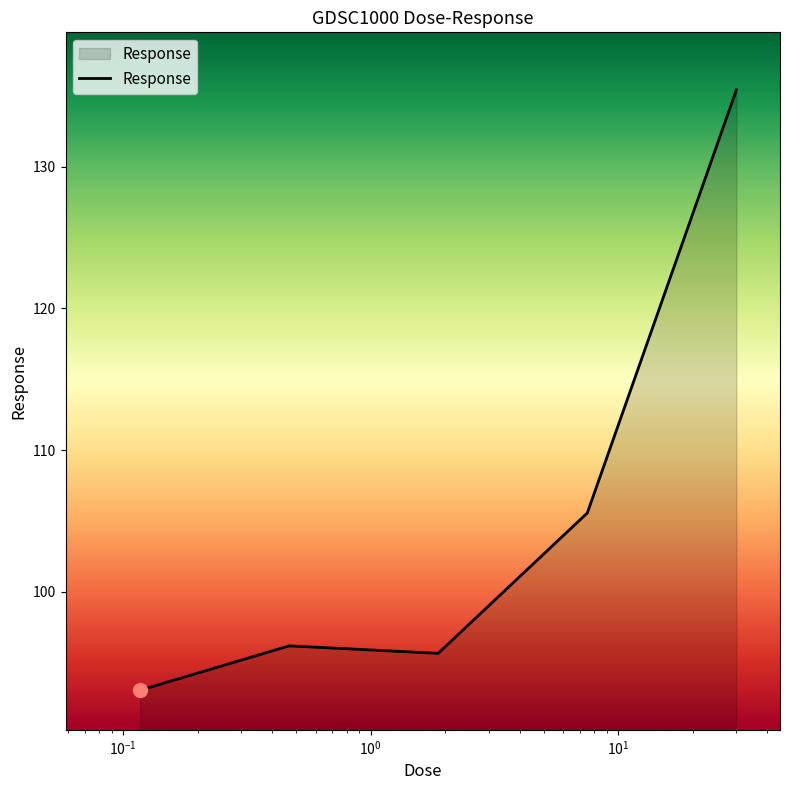

How many series are shown in this chart?

1